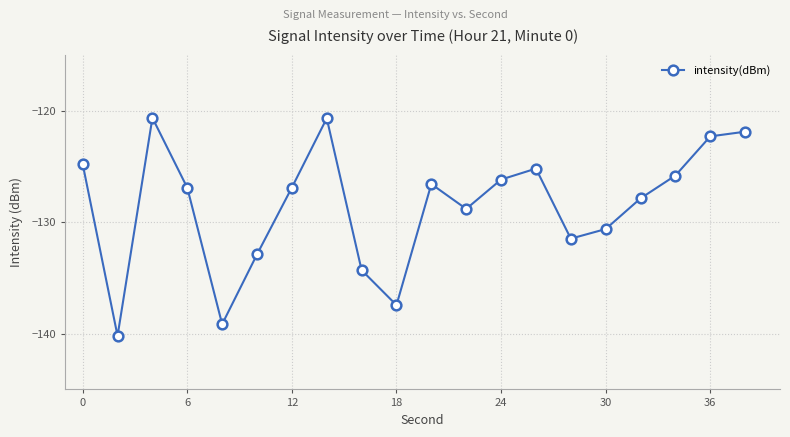

What is the value of the 7th point from the left?

-126.9